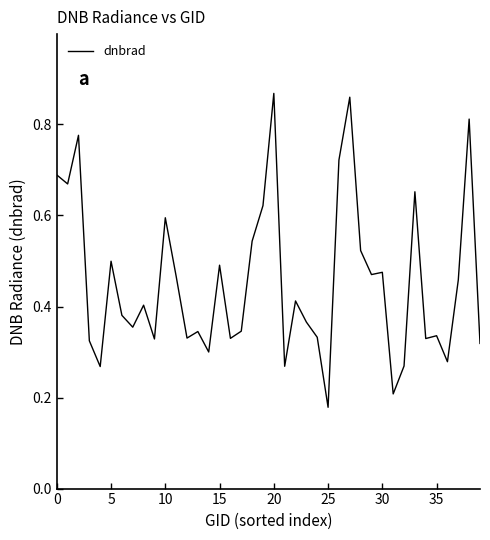

Does the chart display data point markers on the line(s)?

No